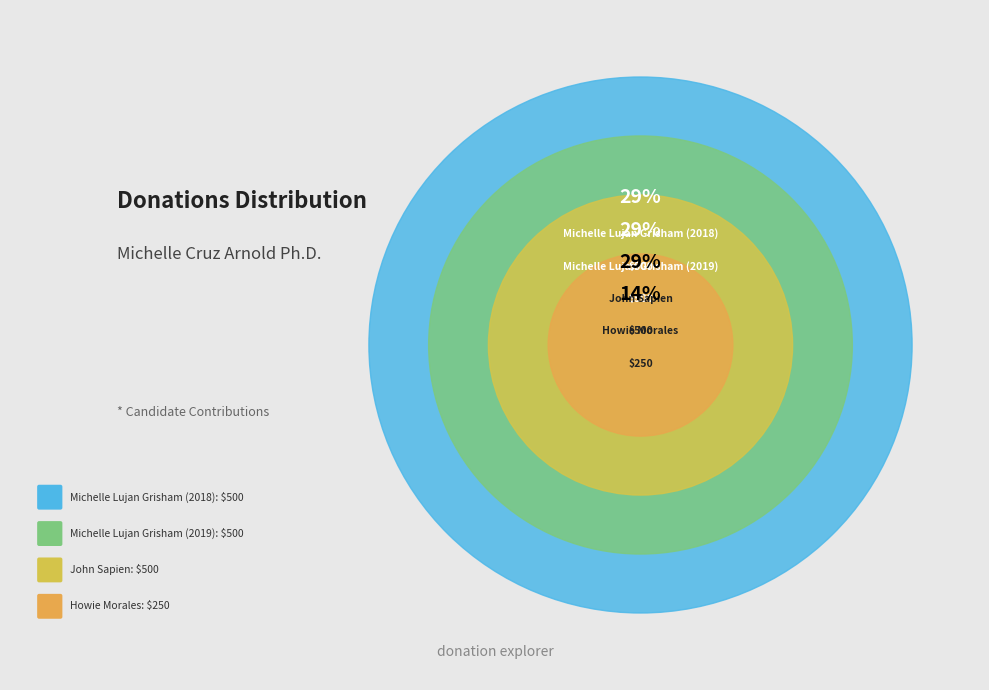

Rank the categories by value from lowest to highest.

Howie Morales, Michelle Lujan Grisham (2018), Michelle Lujan Grisham (2019), John Sapien